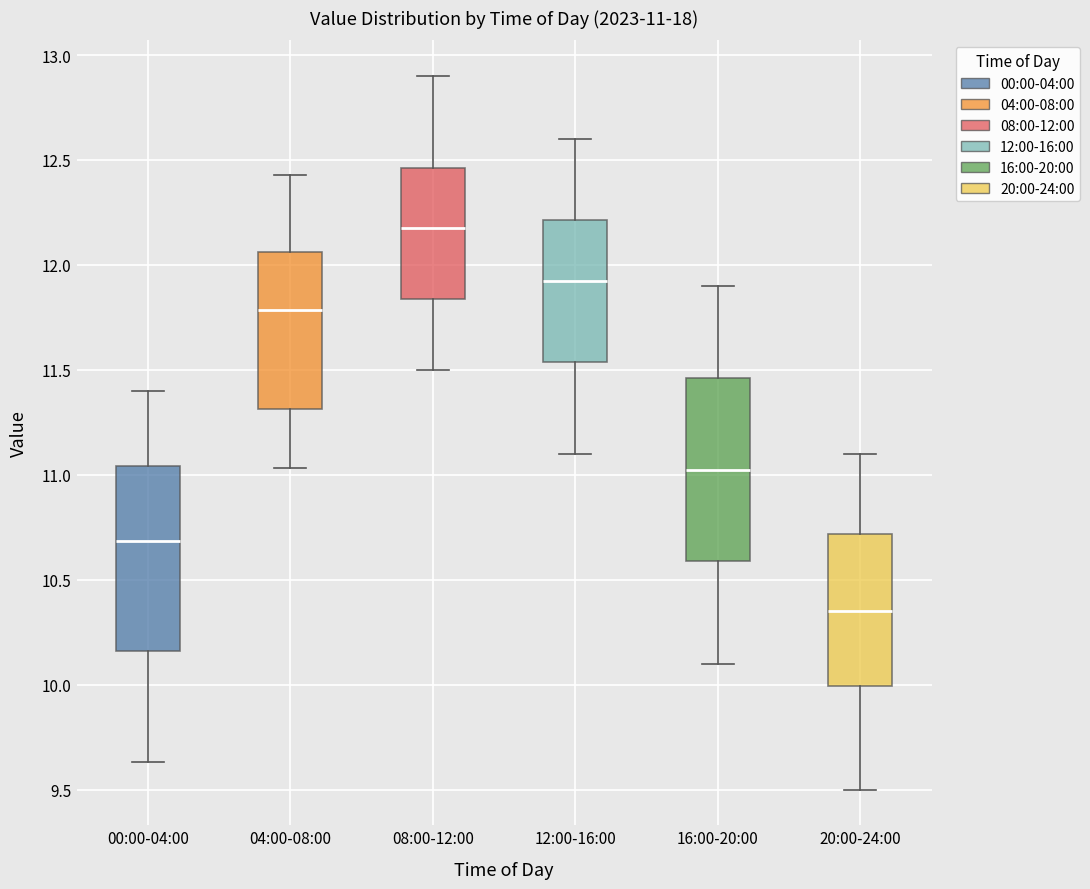

Which box has the lowest median line?

20:00-24:00